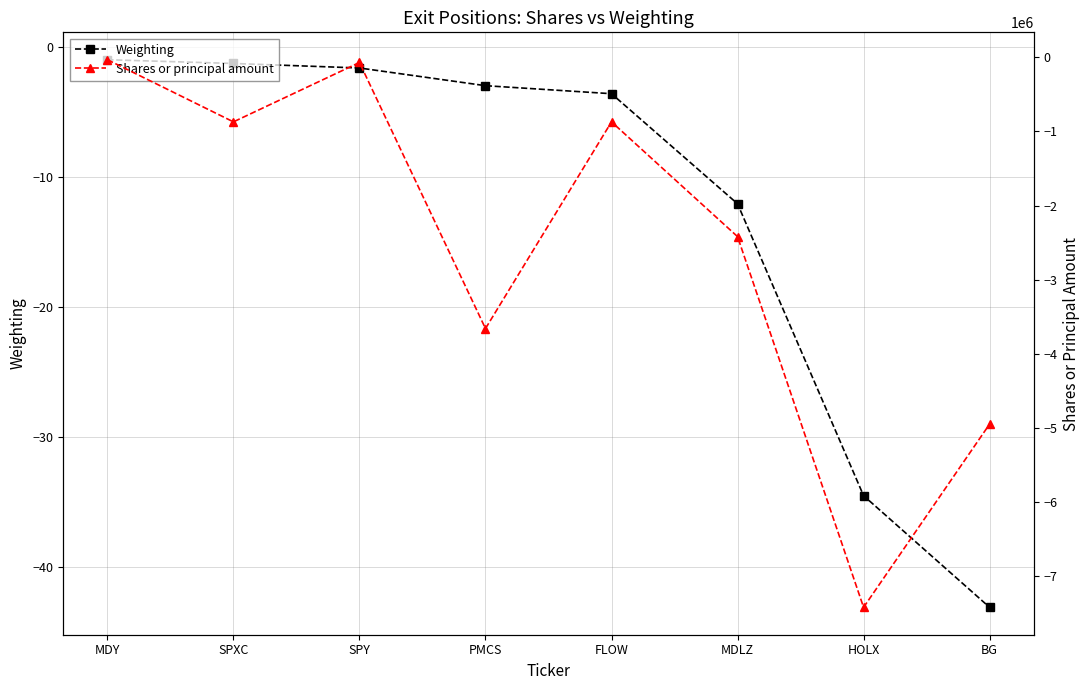

Reading left to right, transcribe all the data shown in this chart.

Weighting: -0.9	-1.2	-1.6	-2.9	-3.6	-12.0	-34.5	-43.1
Shares or principal amount: -31900.0	-870182.0	-69400.0	-3657795.0	-870182.0	-2418076.0	-7418332.0	-4946670.0